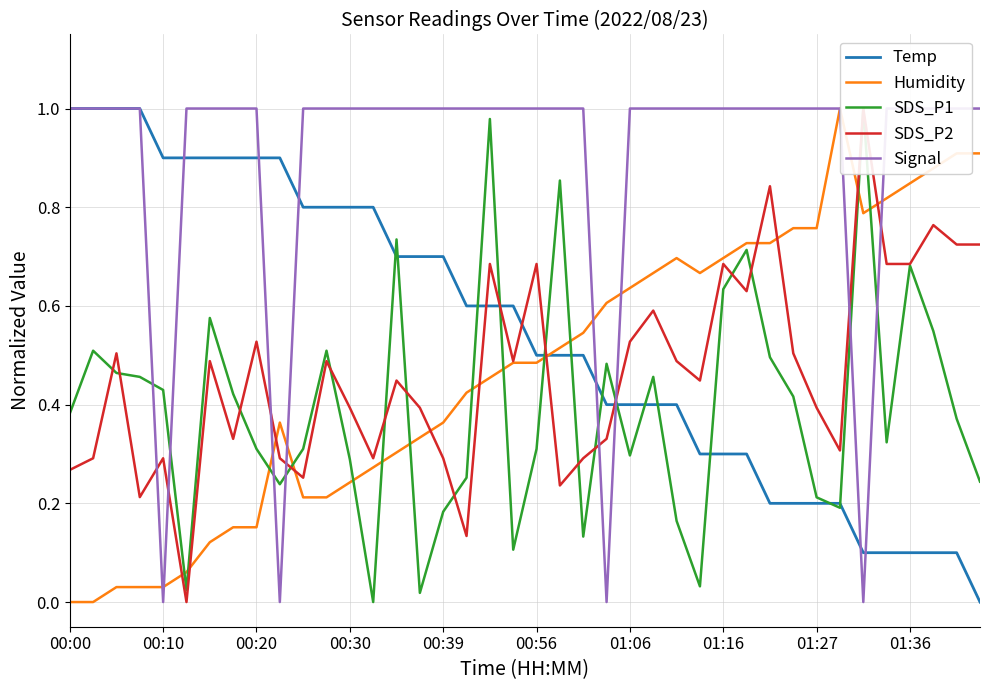

What is the value of the SDS_P2 point at the 2nd from the left?

0.3